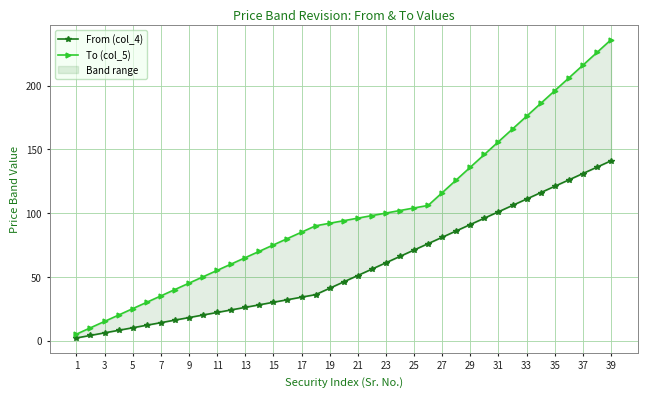

What is the minimum value shown in the chart?

2